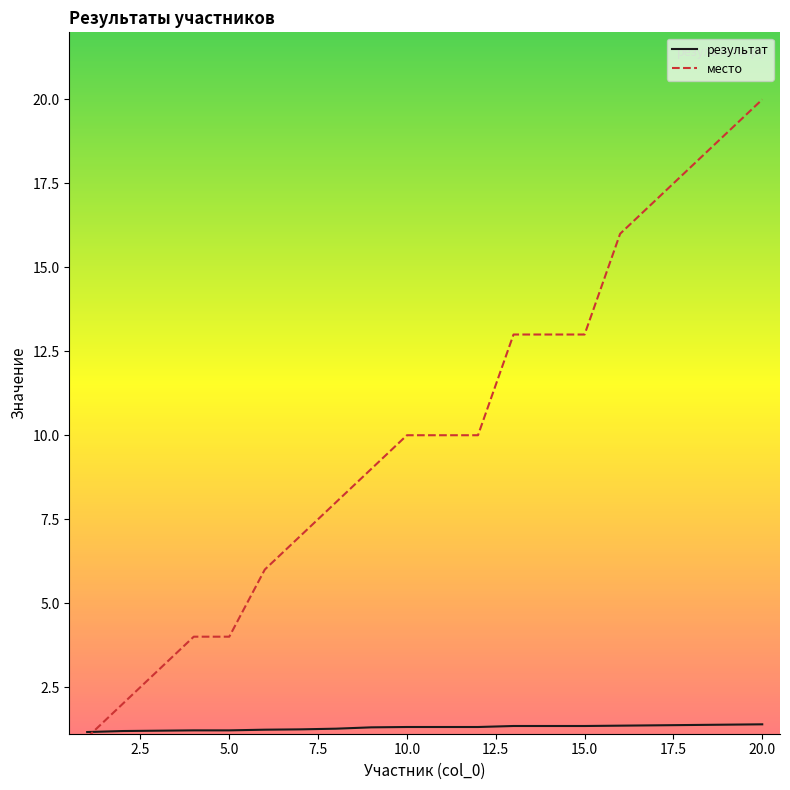

What is the greatest value displayed?

20.0